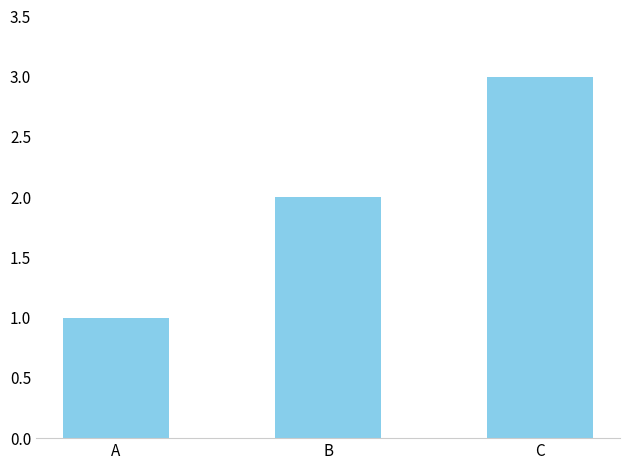

Reading left to right, list all the values displayed in this chart.

A=1	B=2	C=3